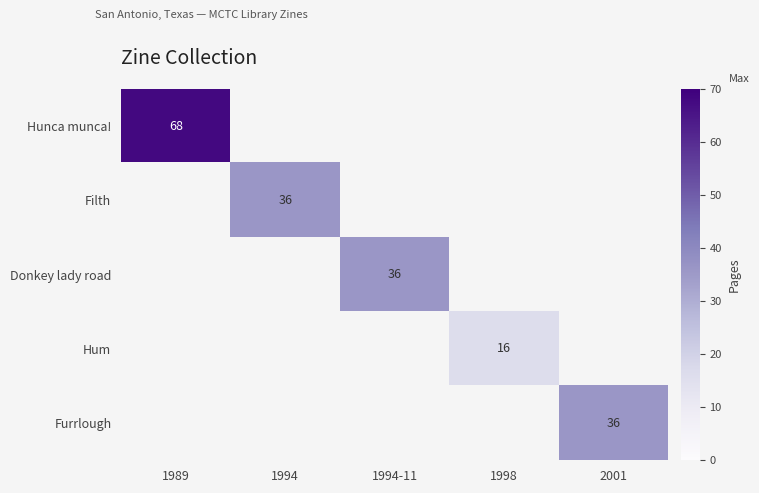

True or false: Filth has a value of 56 at 1994.

False